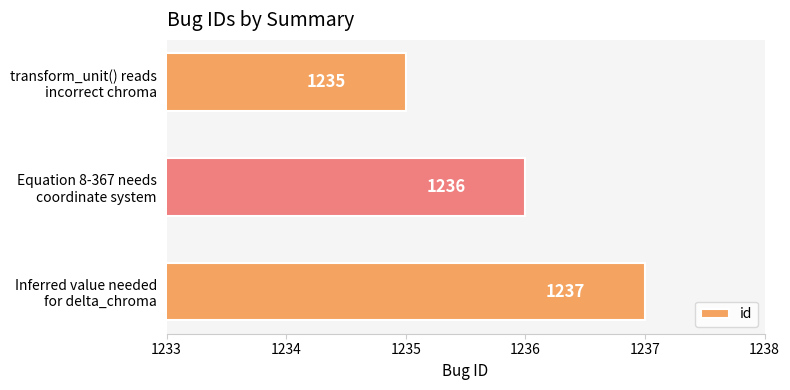

List the labels in order of value, smallest first.

transform_unit() reads
incorrect chroma, Equation 8-367 needs
coordinate system, Inferred value needed
for delta_chroma